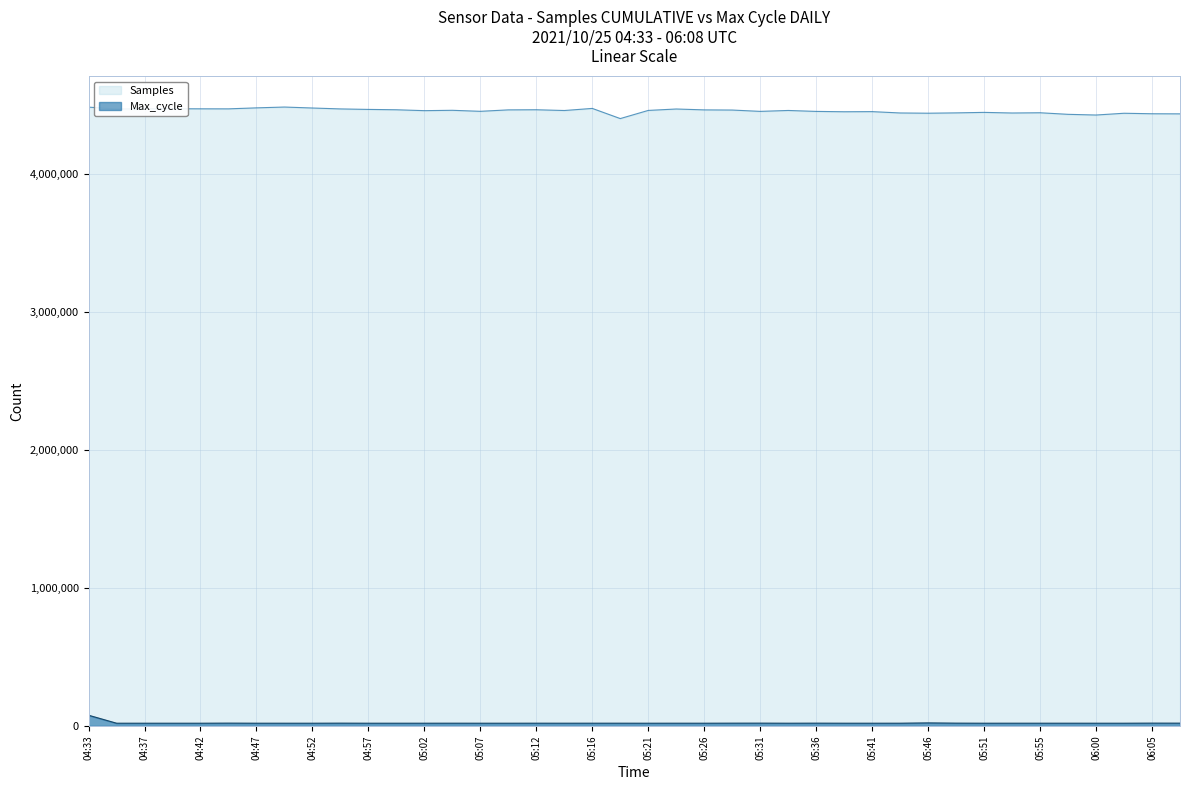

What is the total value across all series at 05:07?

4473448